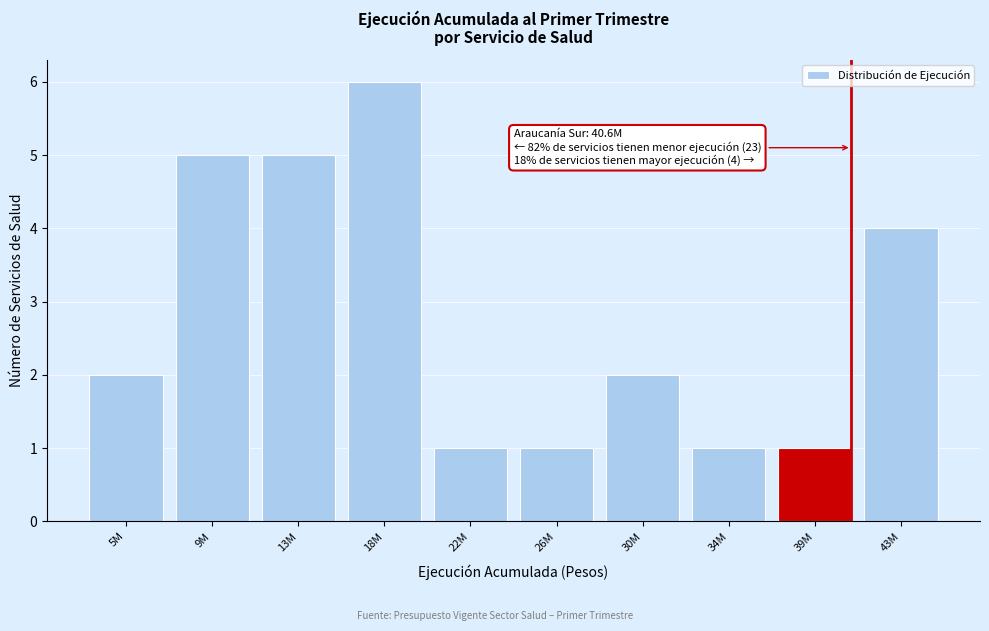

Reading left to right, transcribe all the data shown in this chart.

5M=2	9M=5	13M=5	18M=6	22M=1	26M=1	30M=2	34M=1	39M=1	43M=4